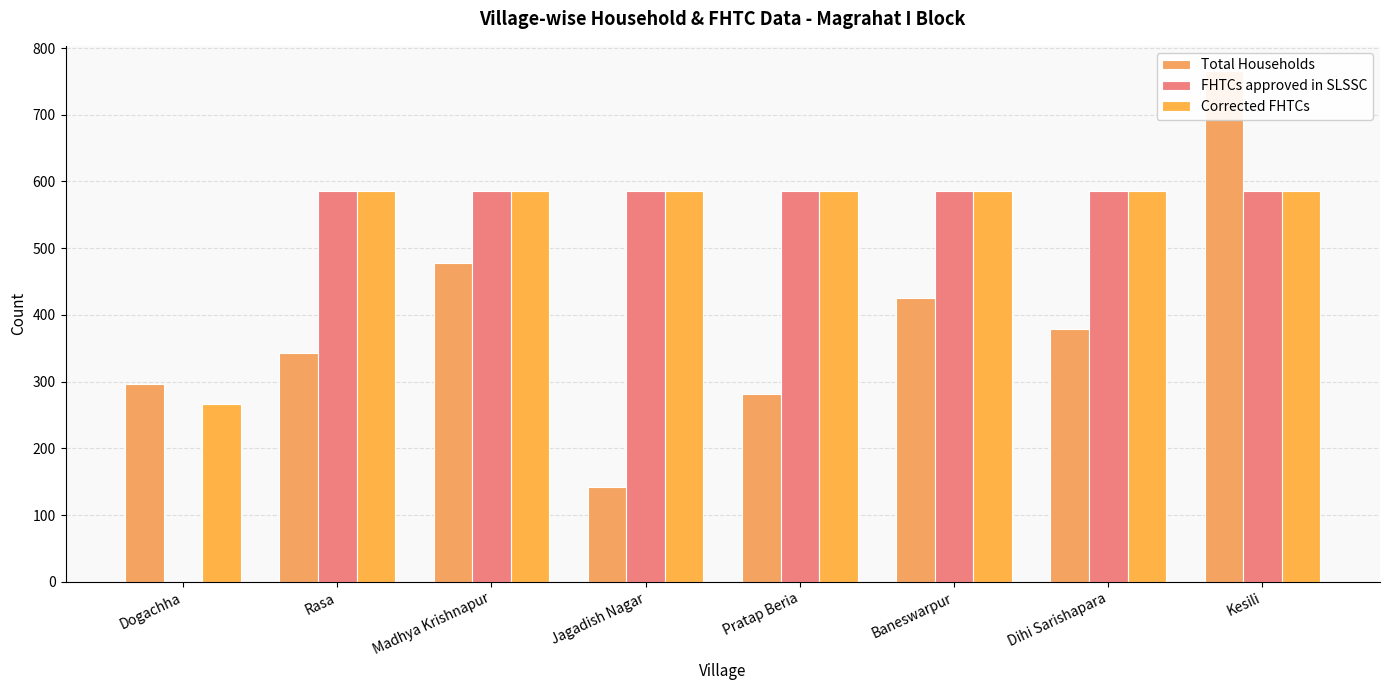

What is the spread (max minus min) of values at Dogachha?

297